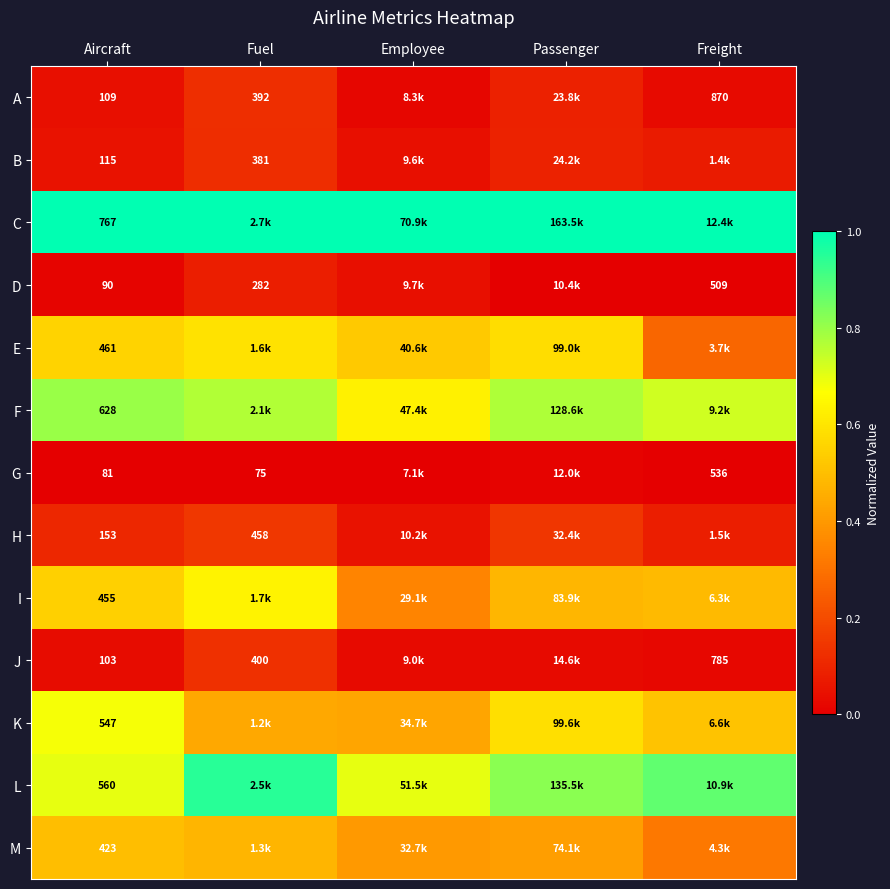

The H series shows 0.1 at Freight. True or false?

False